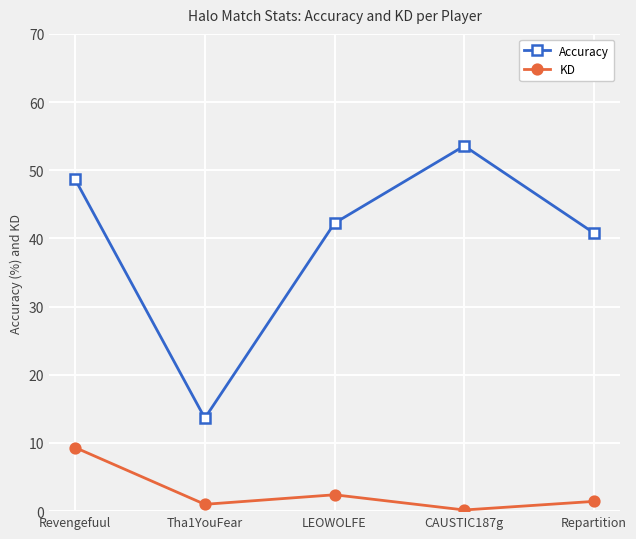

Reading right to left, what are all the values shown in this chart?

Accuracy: Repartition=40.8	CAUSTIC187g=53.6	LEOWOLFE=42.2	Tha1YouFear=13.6	Revengefuul=48.7
KD: Repartition=1.4	CAUSTIC187g=0.2	LEOWOLFE=2.4	Tha1YouFear=1.0	Revengefuul=9.3